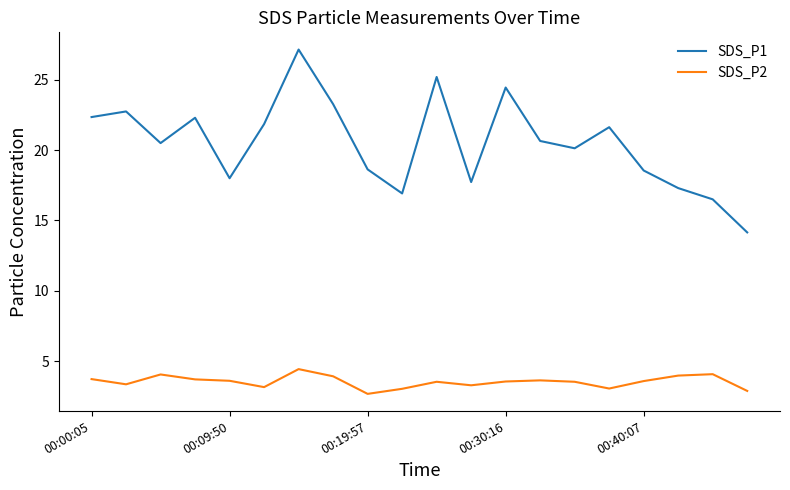

Which series has the largest range (max minus min)?

SDS_P1